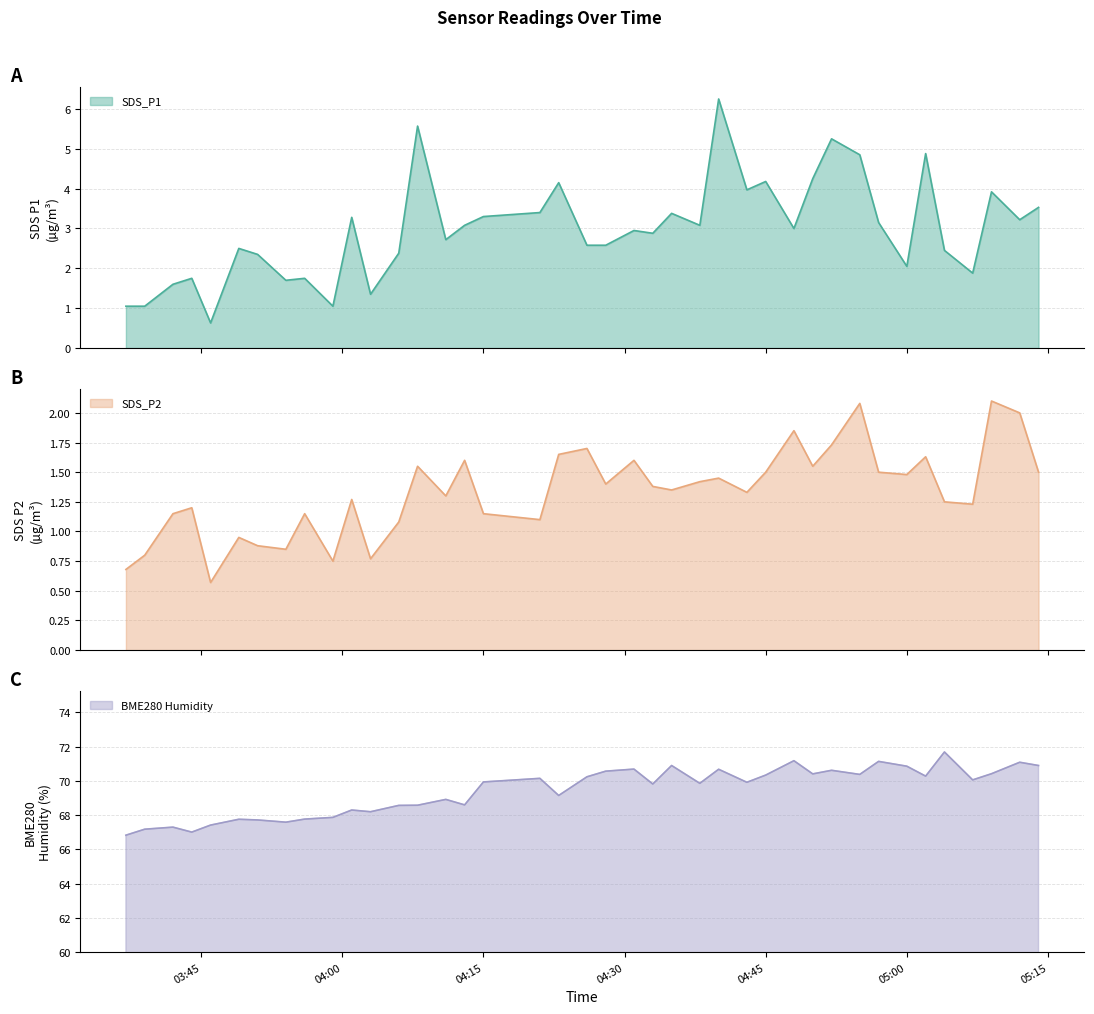

What is the sum of all SDS_P2 values?

53.5